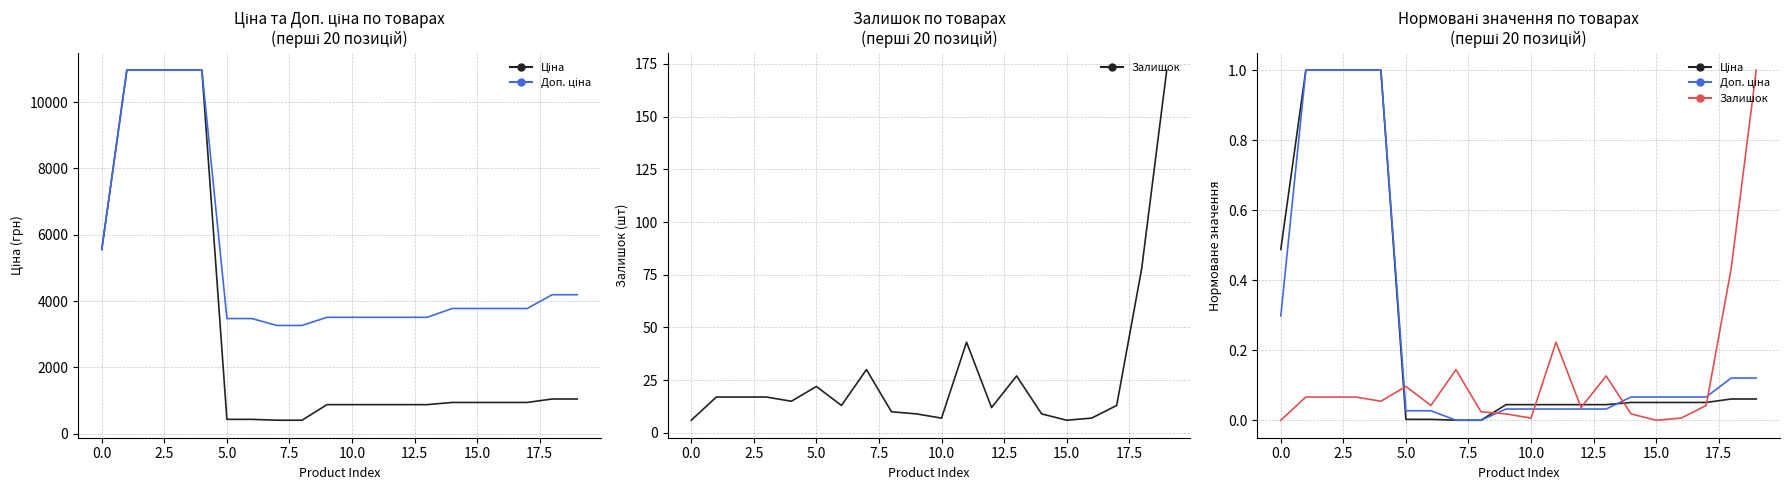

Which series changed the most between −2.5 and 0.0?

Доп. ціна